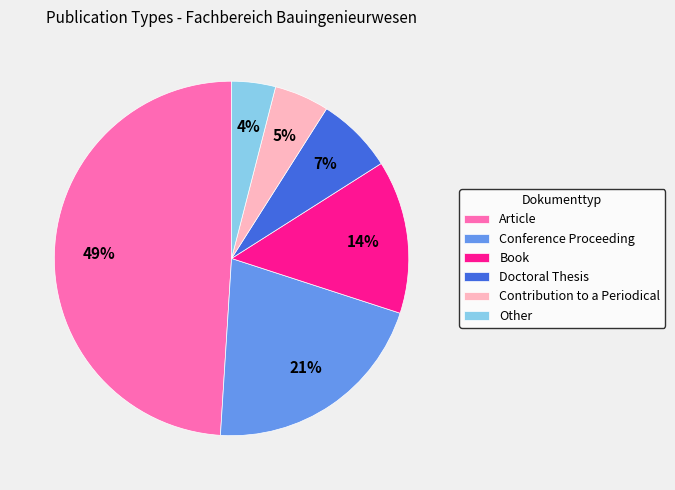

What is the ratio of the value at Doctoral Thesis to the value at Contribution to a Periodical?

1.4